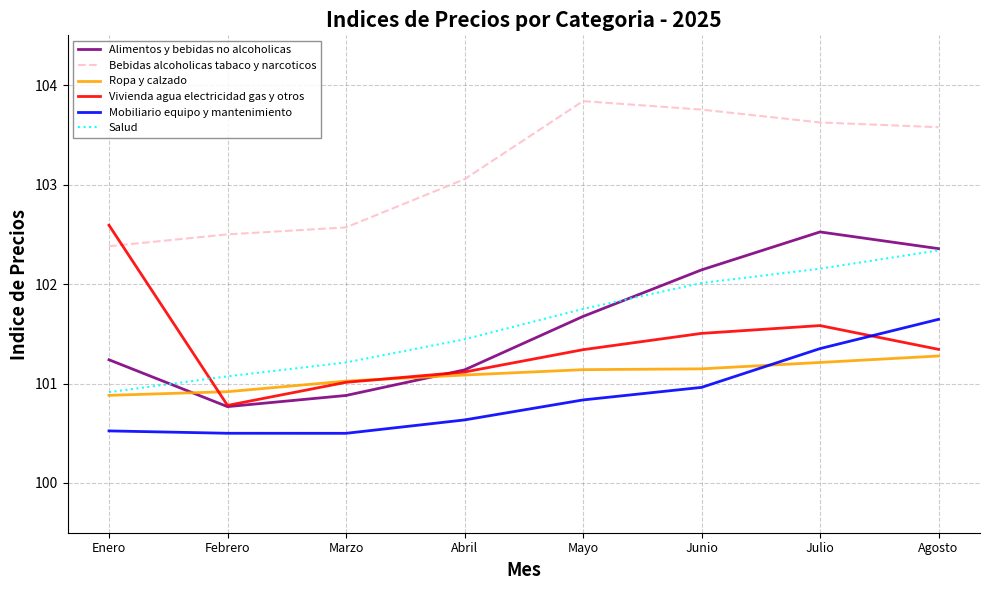

The Salud series shows 101.1 at Febrero. True or false?

True